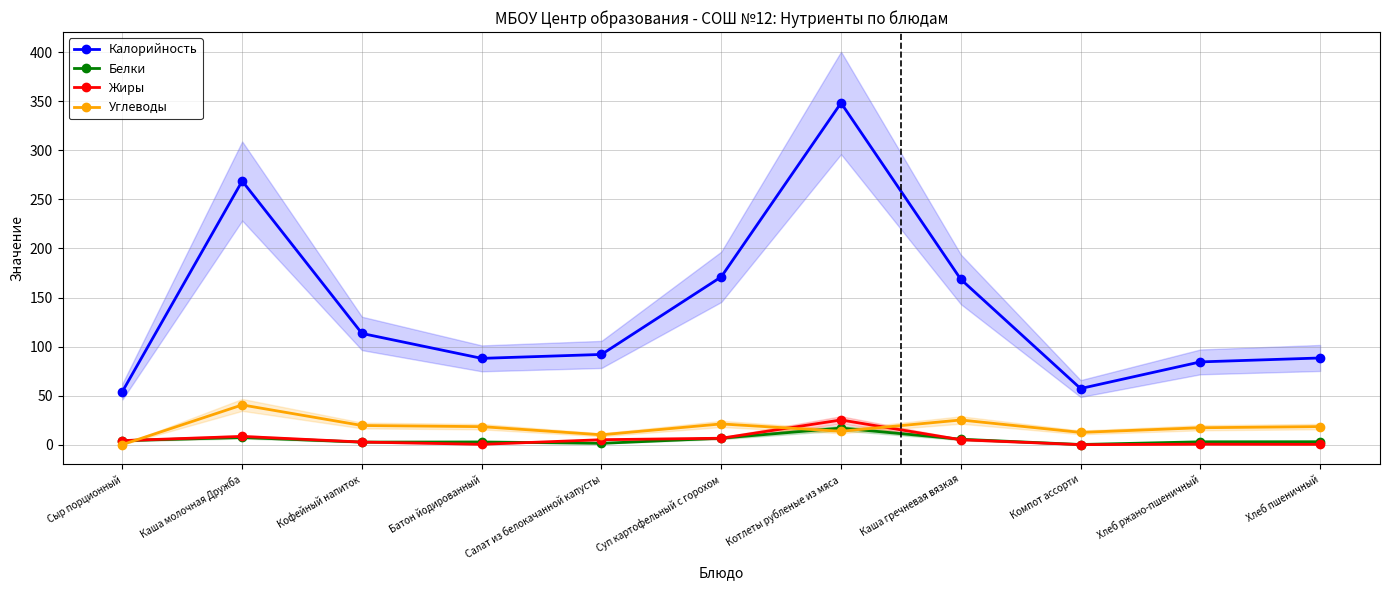

Reading left to right, what are all the values shown in this chart?

Калорийность: 54.2	268.8	113.4	88.0	92.0	171.1	348.3	168.6	57.2	84.4	88.4
Белки: 4.2	7.4	2.7	2.8	1.4	6.6	17.0	5.6	0.2	3.0	3.0
Жиры: 4.2	8.5	2.7	0.4	5.1	6.6	25.2	5.1	0.1	0.5	0.4
Углеводы: 0.1	40.6	19.6	18.4	10.1	21.2	13.7	25.2	12.6	17.3	18.5